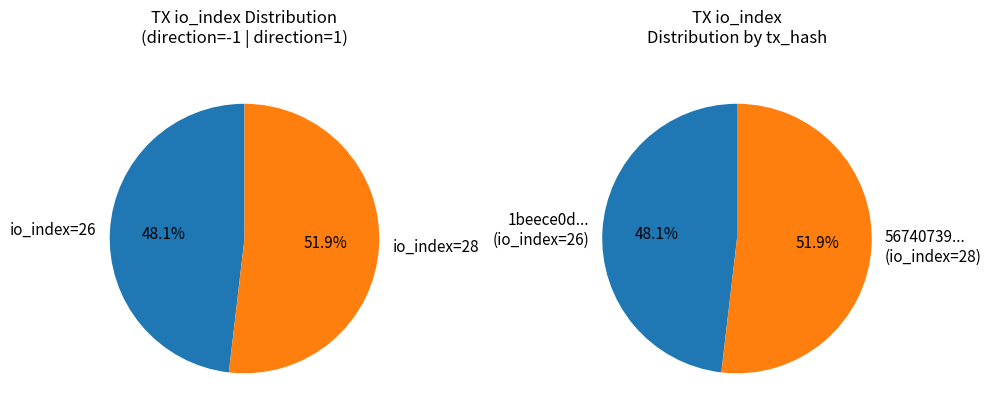

How many segments does this pie chart have?

2